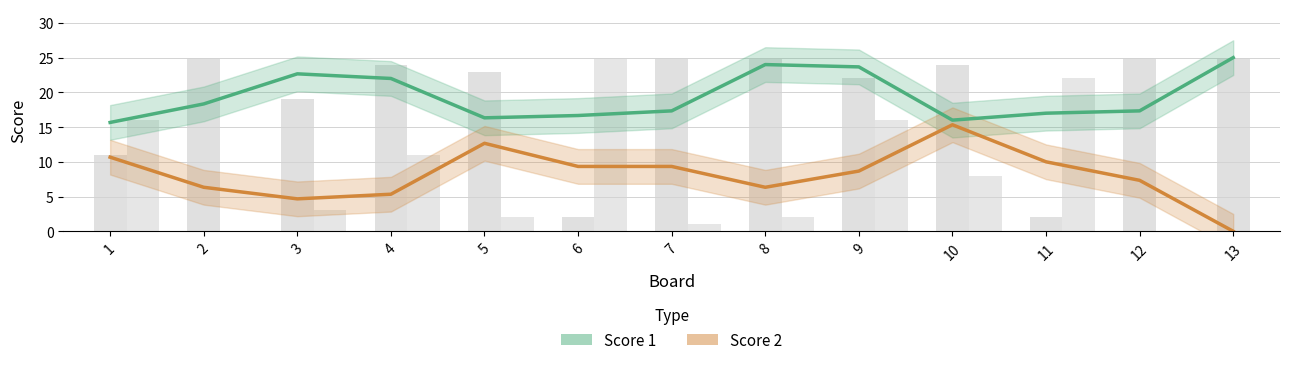

The Score 1 raw series shows 2.0 at 6. True or false?

True